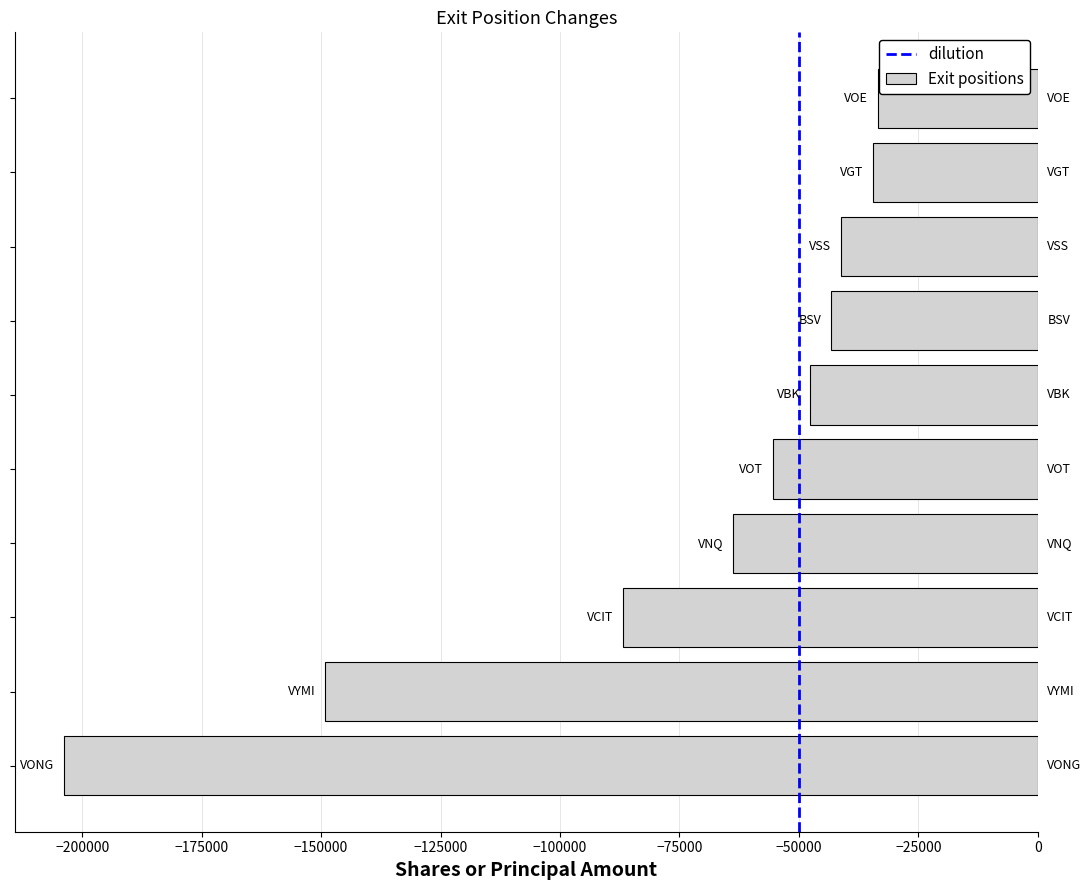

What is the sum of all values?

-759650